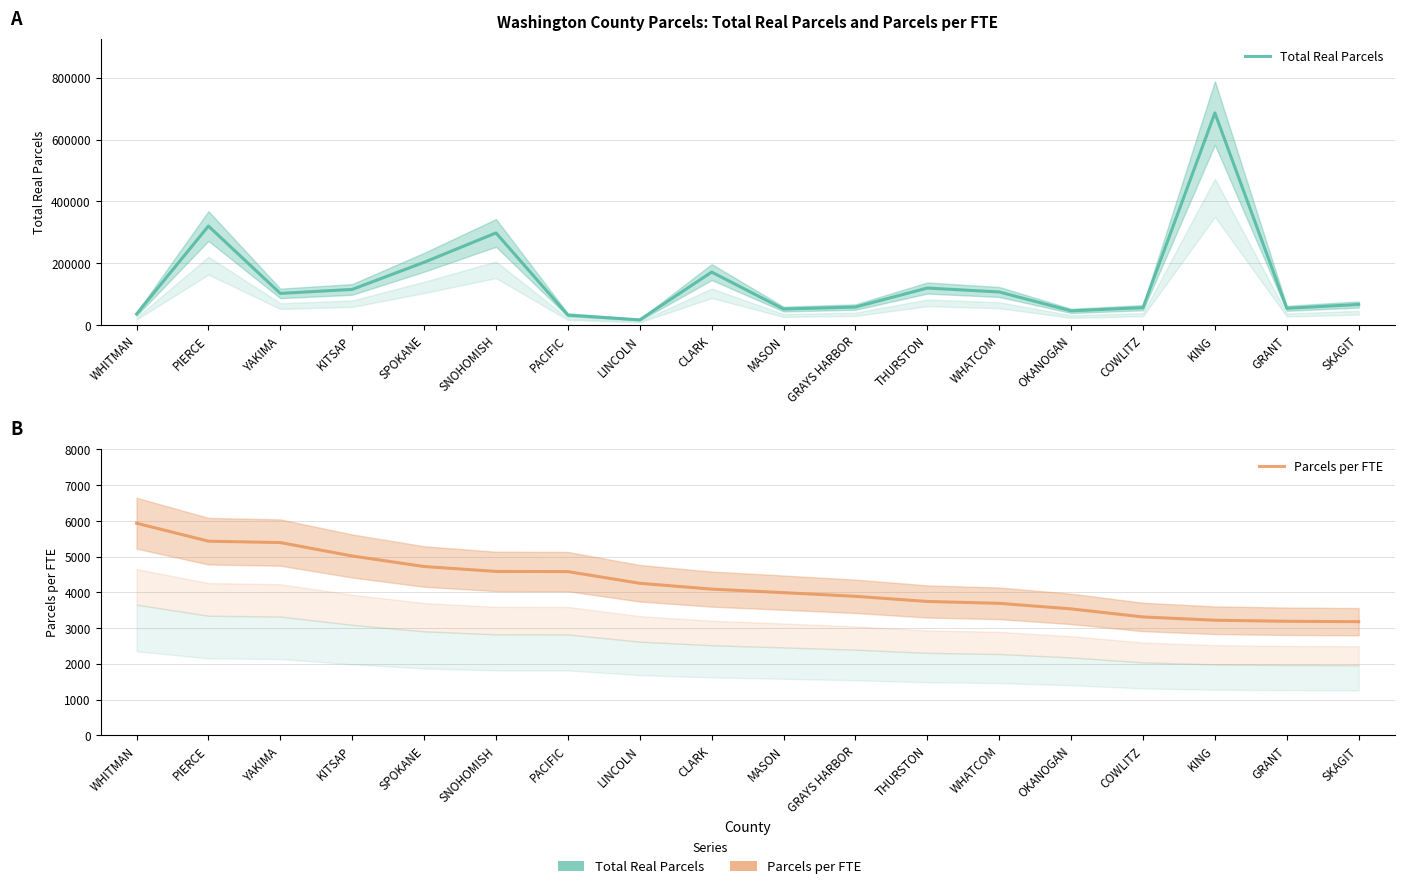

At which label does Total Real Parcels reach its minimum?

LINCOLN